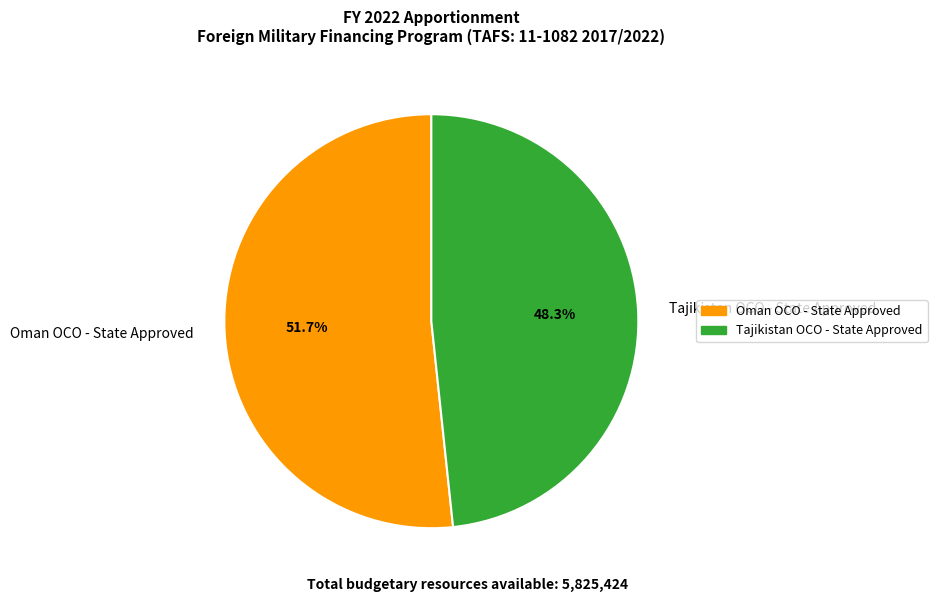

Which slice is the largest?

Oman OCO - State Approved